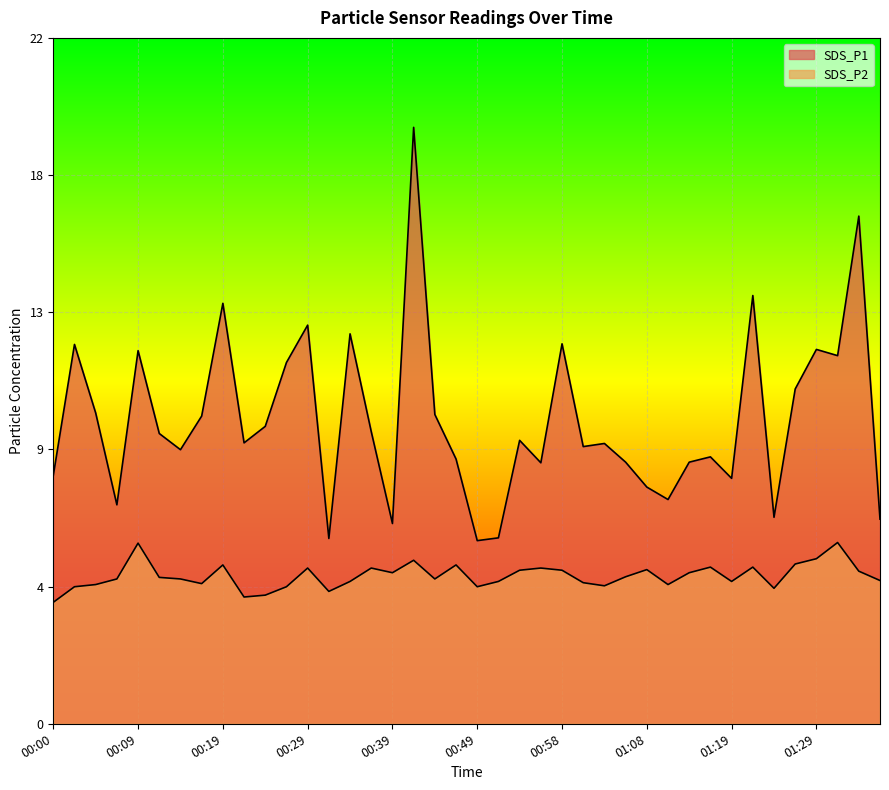

Rank the series by their average value, from lowest to highest.

SDS_P2, SDS_P1